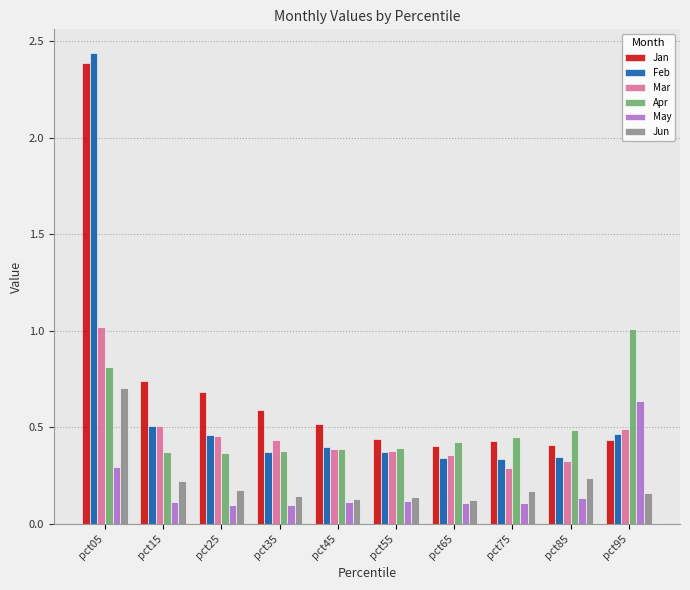

Which category has the highest value across all series?

pct05